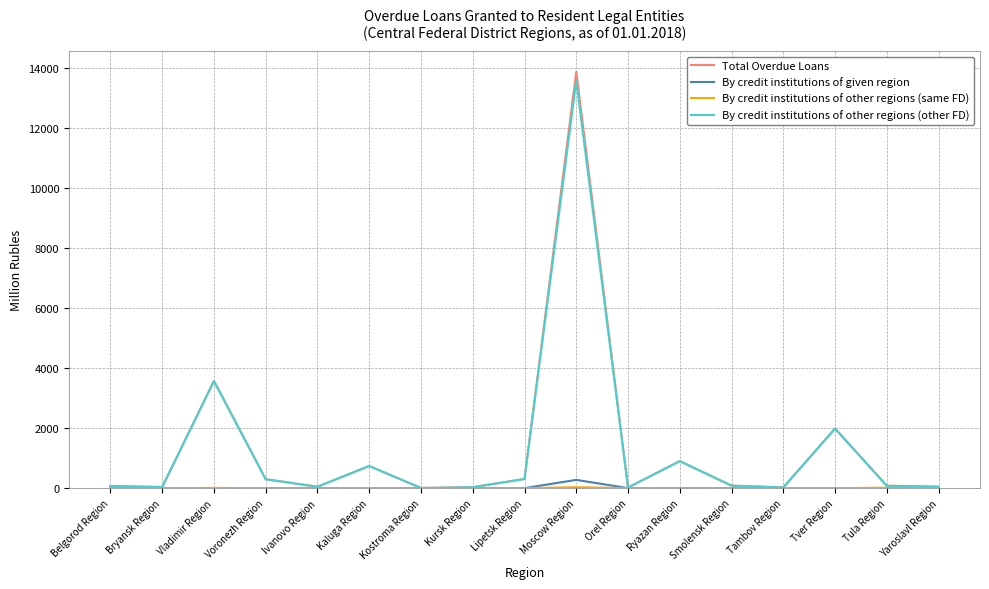

What is the maximum value shown in the chart?

13872